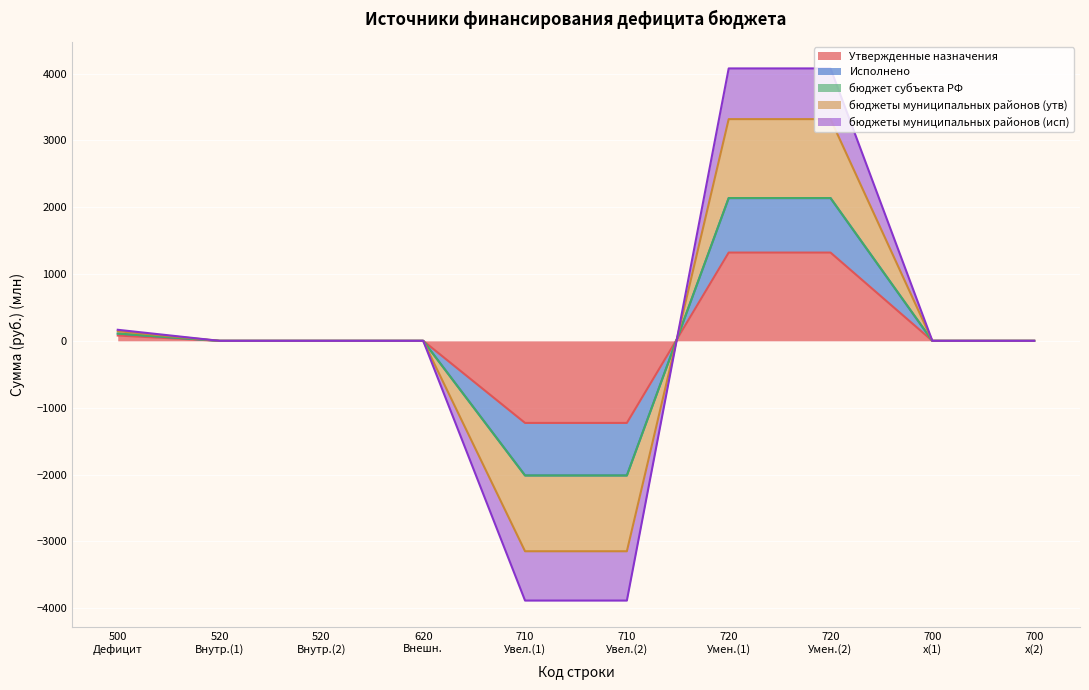

What is the minimum value for Утвержденные назначения?

-1228.3